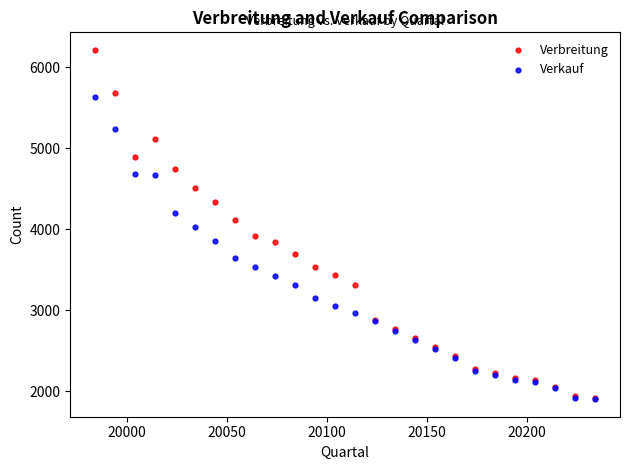

Which series has the largest Y range (max minus min)?

Verbreitung